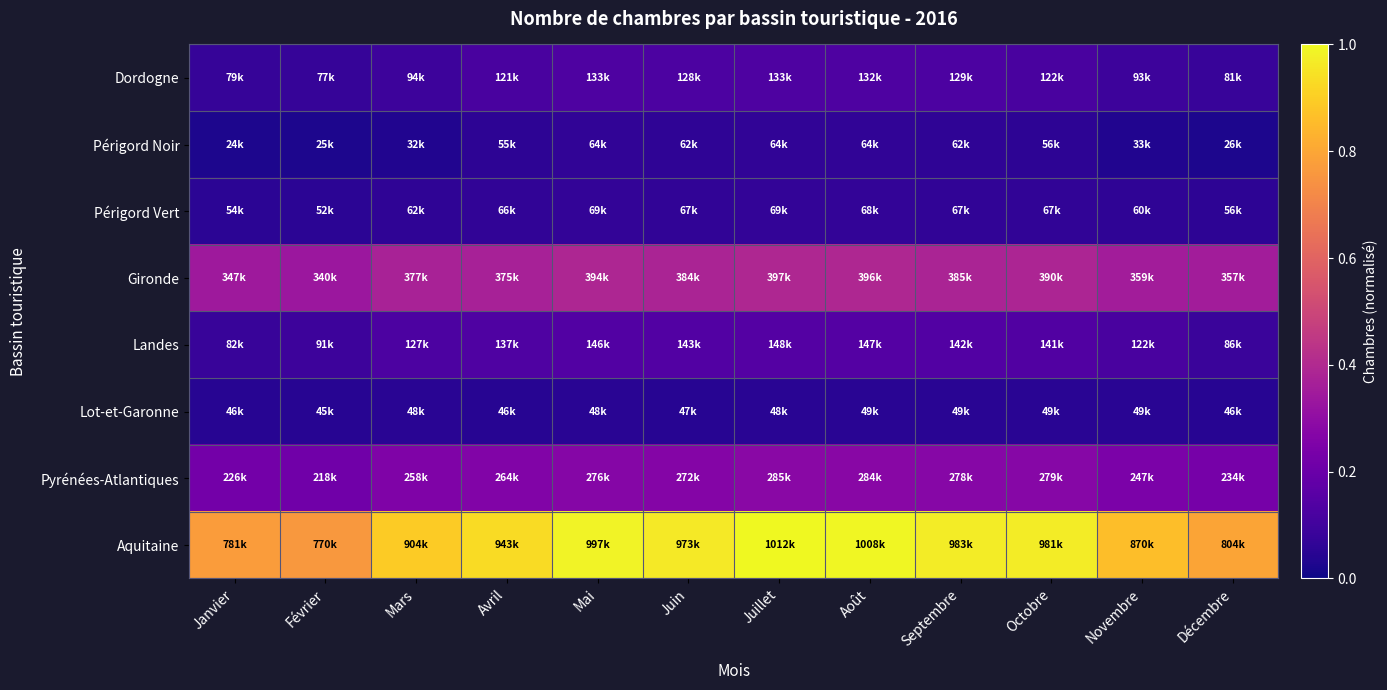

What is the maximum value shown in the chart?

1.0